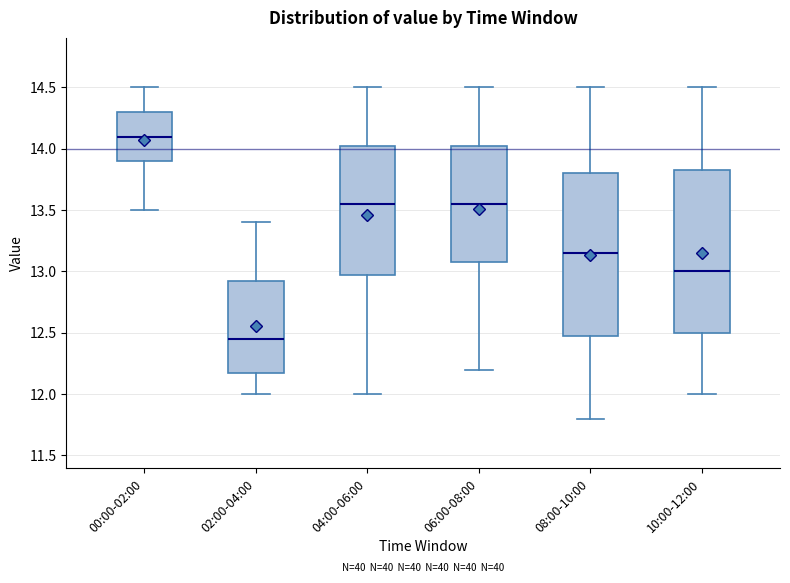

Reading left to right, read every box against the y-axis: the position of its median line, the range the box covers, and the ends of its whiskers. The values are not printed on the chart, so give them approximately, as read against the axis.

00:00-02:00: median 14.10, box 13.90 to 14.30, whiskers 13.50 to 14.50
02:00-04:00: median 12.45, box 12.20 to 12.95, whiskers 12.00 to 13.40
04:00-06:00: median 13.55, box 13.00 to 14.05, whiskers 12.00 to 14.50
06:00-08:00: median 13.55, box 13.10 to 14.05, whiskers 12.20 to 14.50
08:00-10:00: median 13.15, box 12.50 to 13.80, whiskers 11.80 to 14.50
10:00-12:00: median 13.00, box 12.50 to 13.85, whiskers 12.00 to 14.50